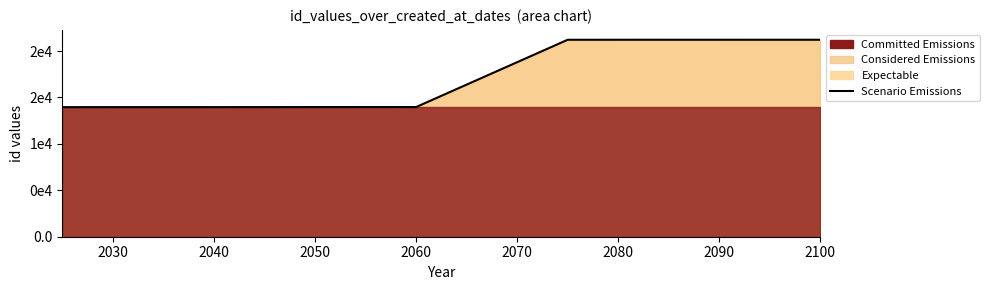

The value at 2050 is 13960. True or false?

True